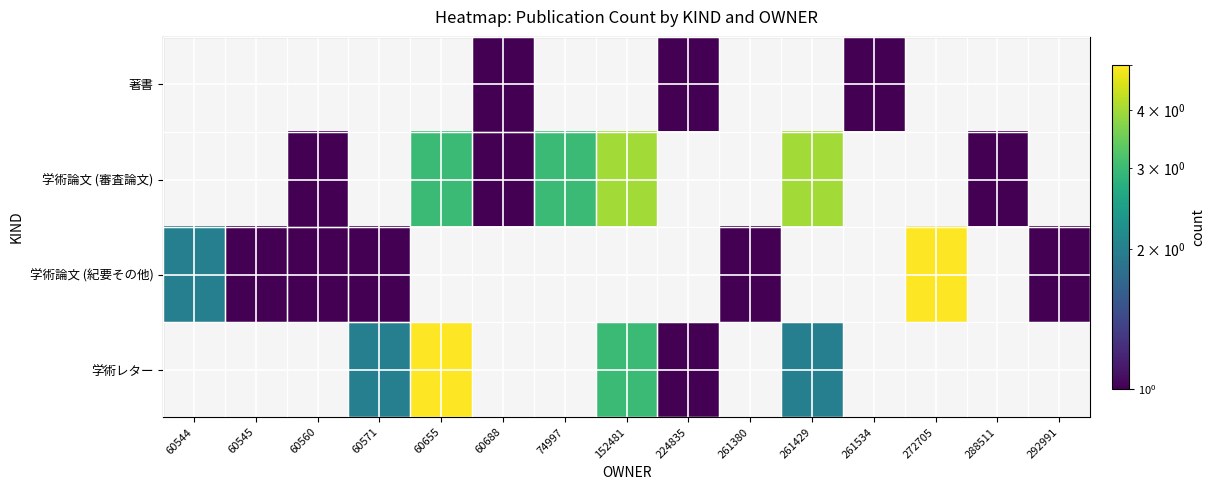

What is the maximum value shown in the chart?

5